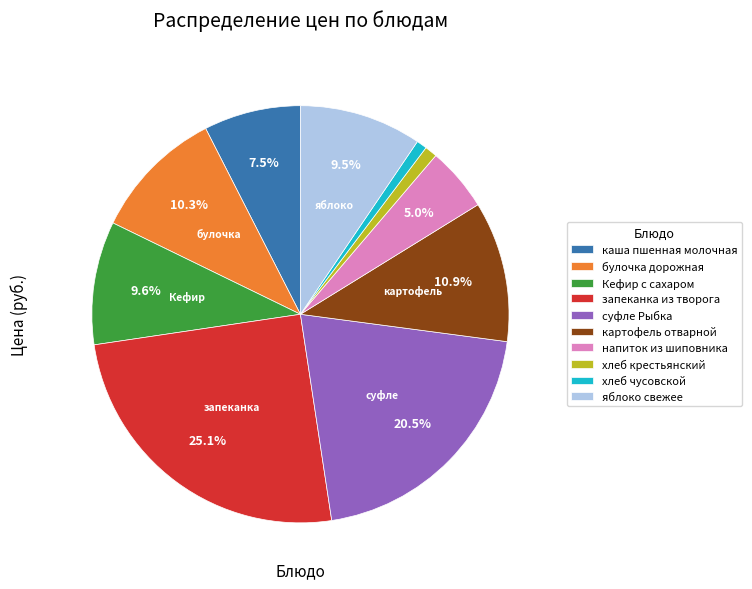

What is the largest slice in the pie chart?

запеканка из творога